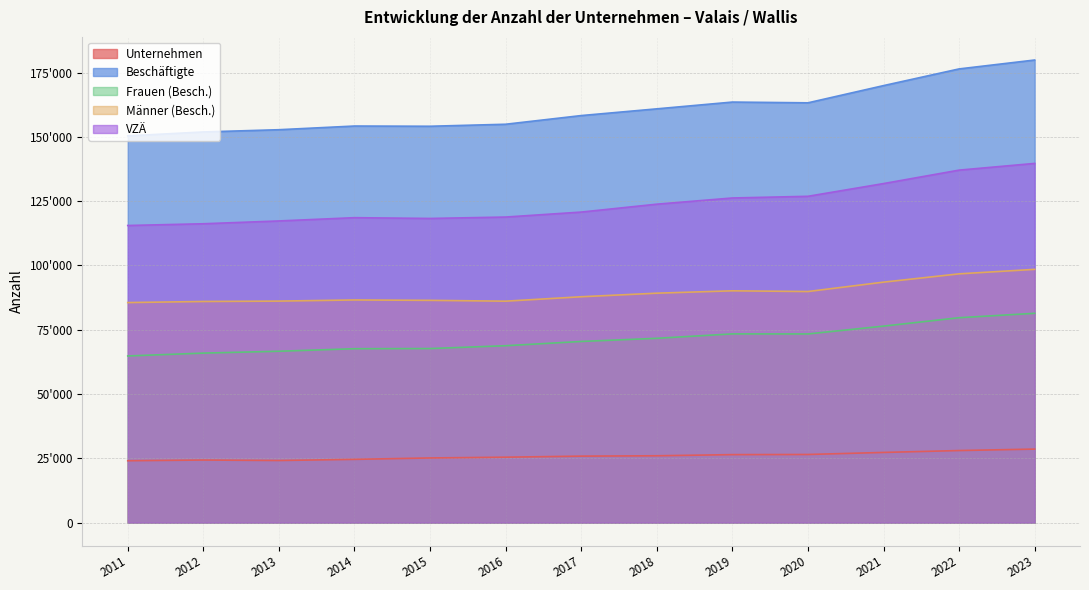

True or false: VZÄ has more than 0 interior local peaks.

True